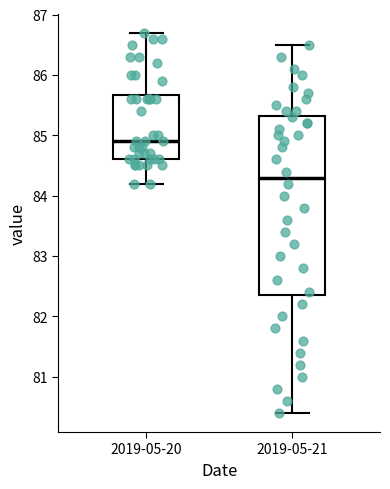

Reading left to right, transcribe this box plot: for each box, give where its median line is, the range the box spans, and where its two whiskers end, as read against the y-axis. The values are not printed on the chart, so give them approximately, as read against the axis.

2019-05-20: median 84.9, box 84.6 to 85.7, whiskers 84.2 to 86.7
2019-05-21: median 84.3, box 82.4 to 85.3, whiskers 80.4 to 86.5